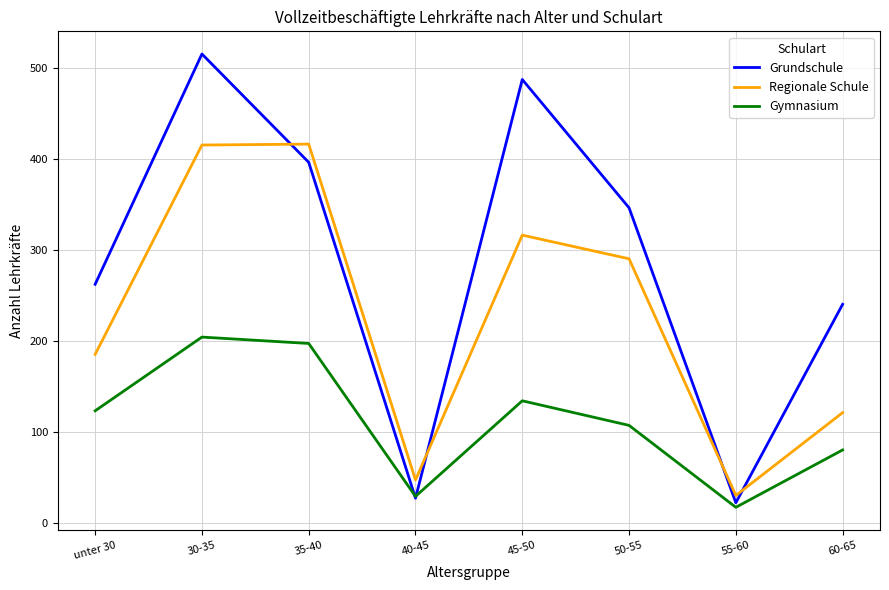

Which series has the largest total across all categories?

Grundschule